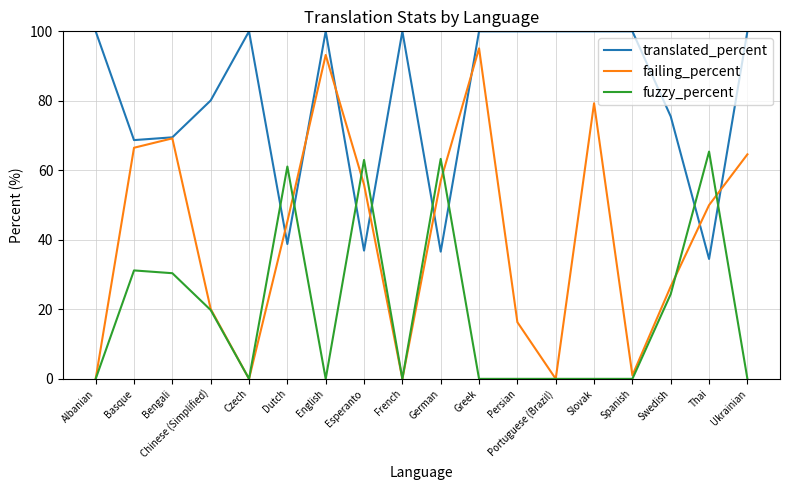

What is the maximum value shown in the chart?

100.0